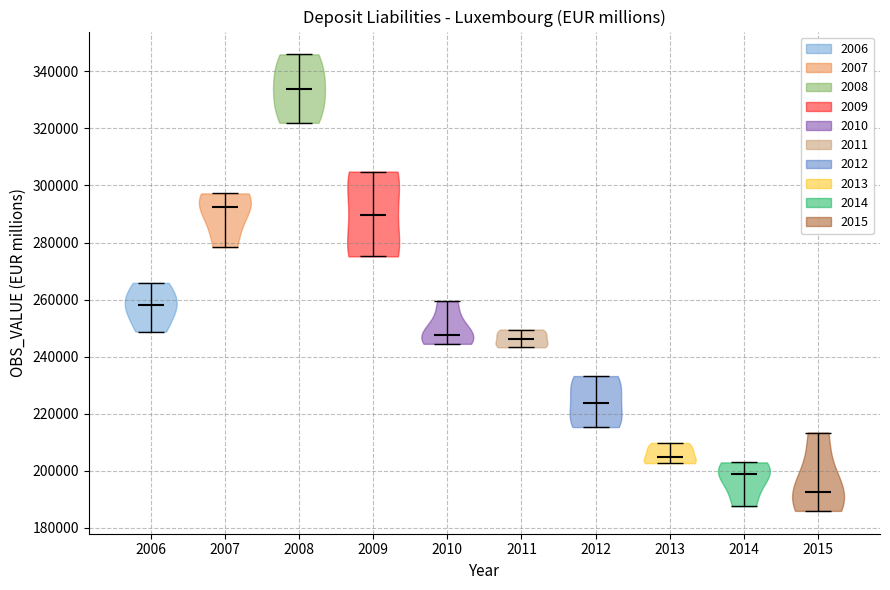

Reading left to right, read every violin against the y-axis: where its median line is, and the lowest and highest points it reaches. The values are not printed on the chart, so give them approximately, as read against the axis.

2006: median line 258000, lowest point 248000, highest point 266000
2007: median line 292000, lowest point 278000, highest point 298000
2008: median line 334000, lowest point 322000, highest point 346000
2009: median line 290000, lowest point 276000, highest point 304000
2010: median line 248000, lowest point 244000, highest point 260000
2011: median line 246000, lowest point 244000, highest point 250000
2012: median line 224000, lowest point 216000, highest point 234000
2013: median line 204000, lowest point 202000, highest point 210000
2014: median line 198000, lowest point 188000, highest point 202000
2015: median line 192000, lowest point 186000, highest point 214000